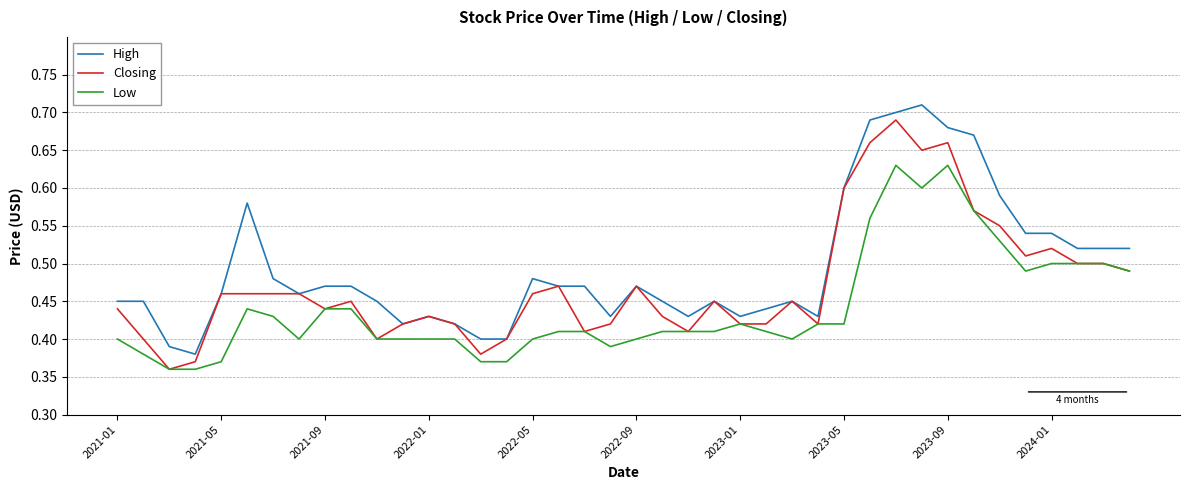

True or false: Low and High intersect in this chart.

False